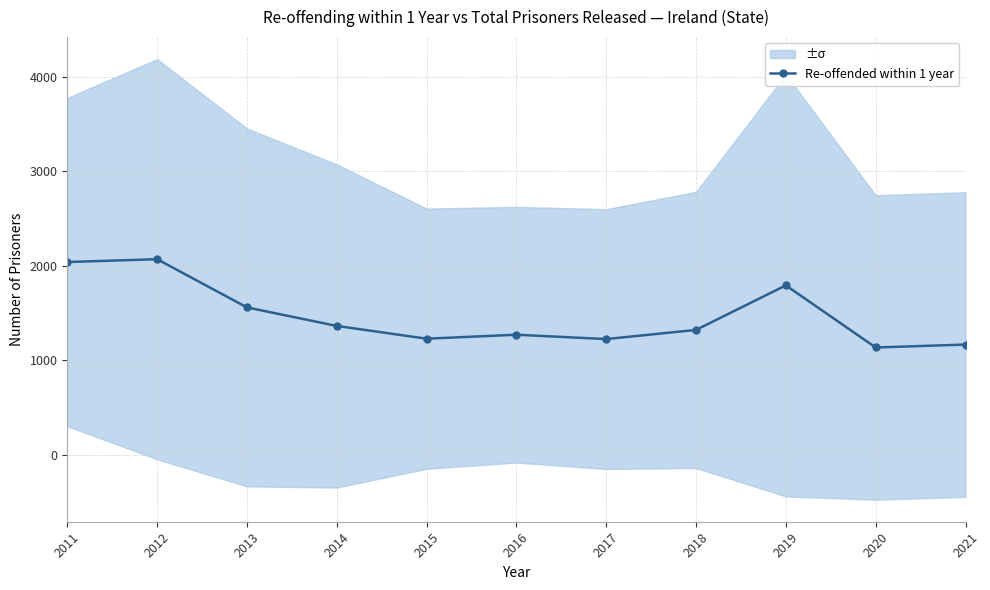

What is the difference between the values at 2013 and 2014?

196